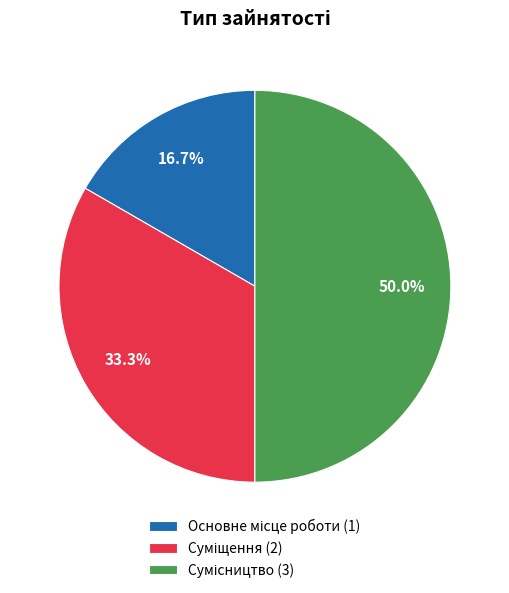

What is the change in value from Основне місце роботи to Сумісництво?

+2